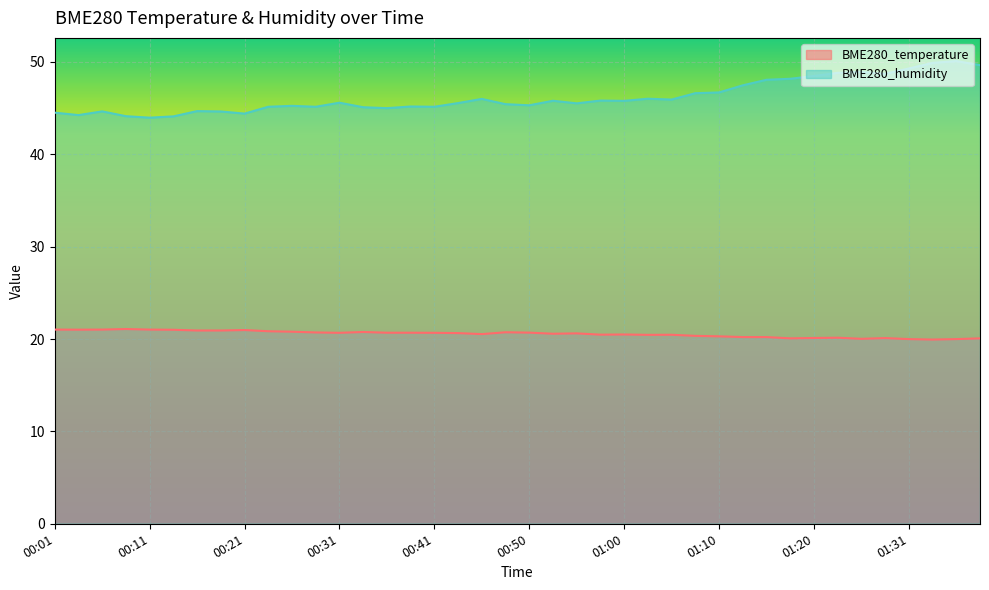

Is the value of BME280_temperature at 00:26 greater than the value of BME280_humidity at 01:31?

No